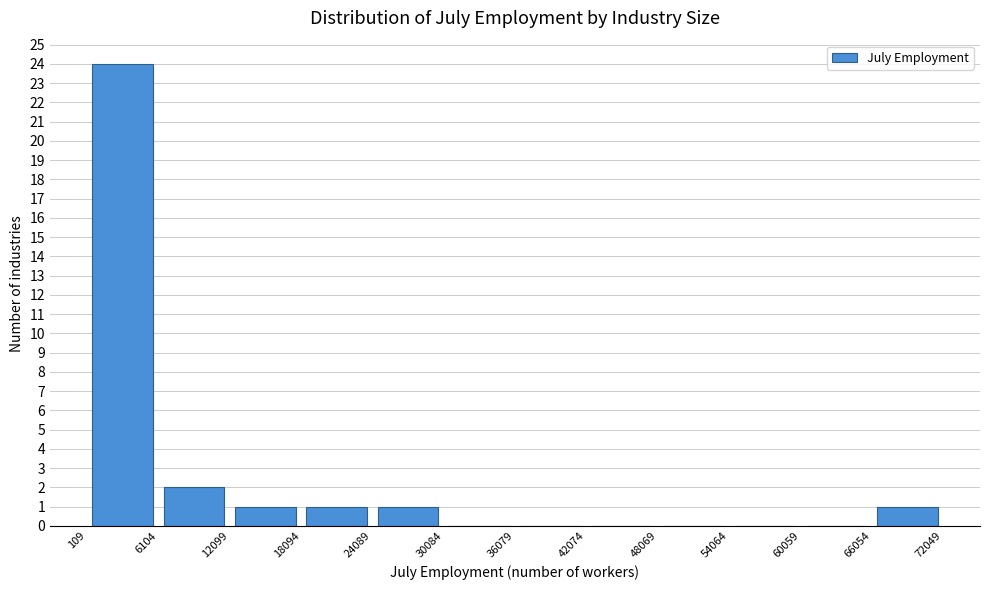

How tall is the bar that spans 12099 to 18094 on the x-axis? The values are not printed on the chart, so give them approximately, as read against the axis.

1